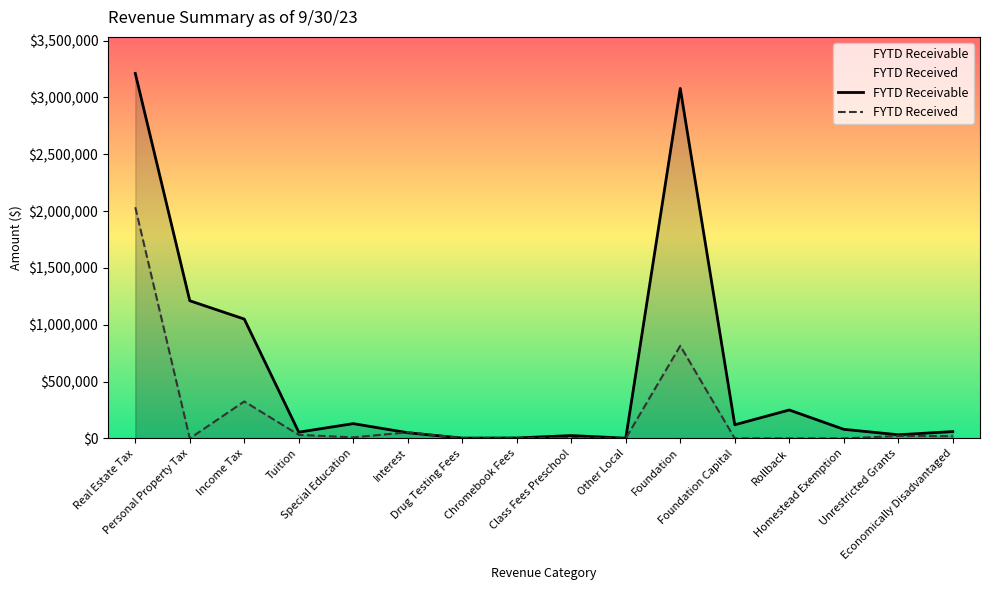

Rank the series by their maximum value, from highest to lowest.

FYTD Receivable, FYTD Received